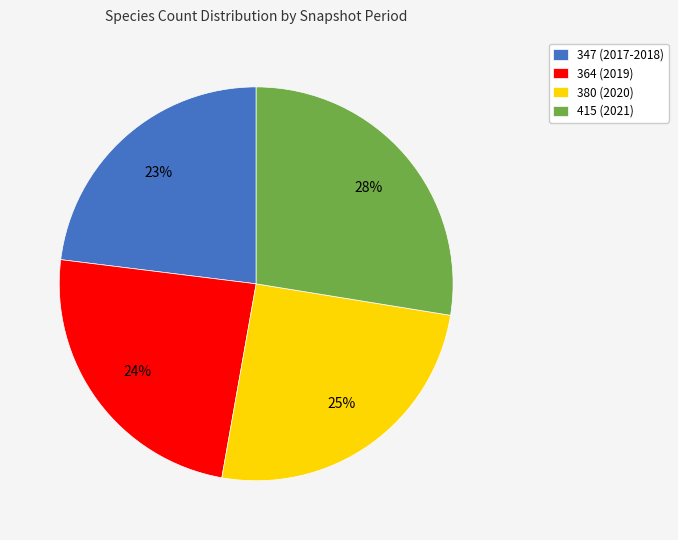

Is it true that 347 (2017-2018) is 23% of the pie?

True